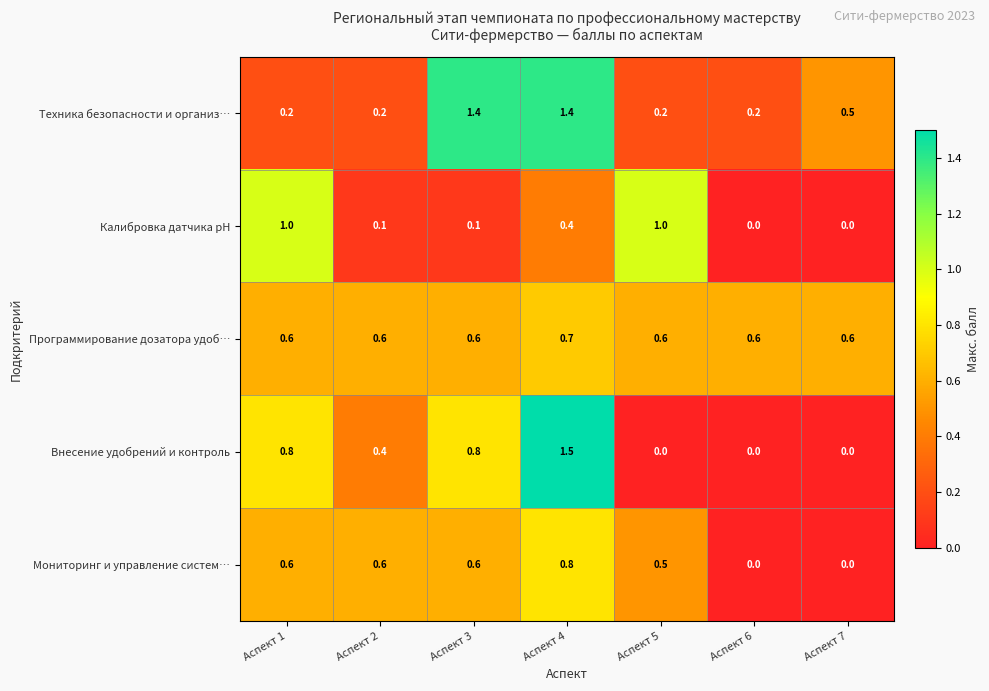

Rank the series by their maximum value, from lowest to highest.

Программирование дозатора удоб…, Мониторинг и управление систем…, Калибровка датчика pH, Техника безопасности и организ…, Внесение удобрений и контроль